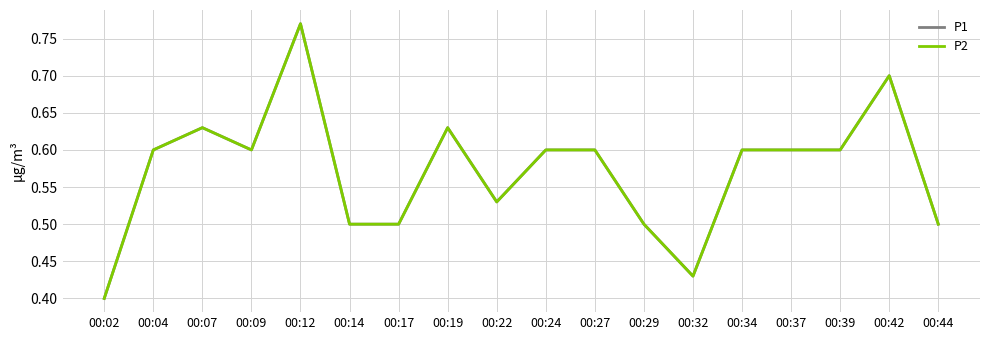

At 00:17, list the series in order from smallest to largest.

P1, P2